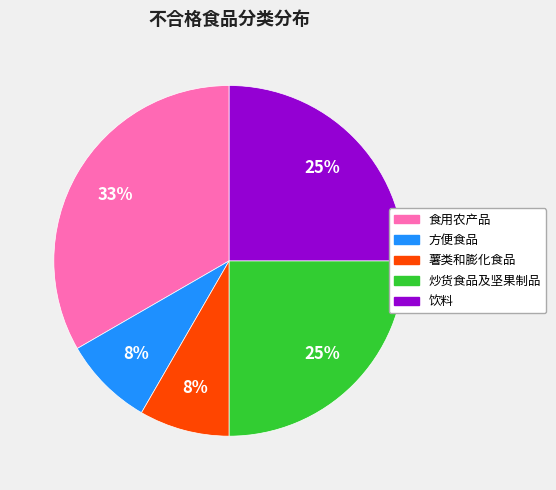

What percentage is the 薯类和膨化食品 slice, to the nearest percent?

8%